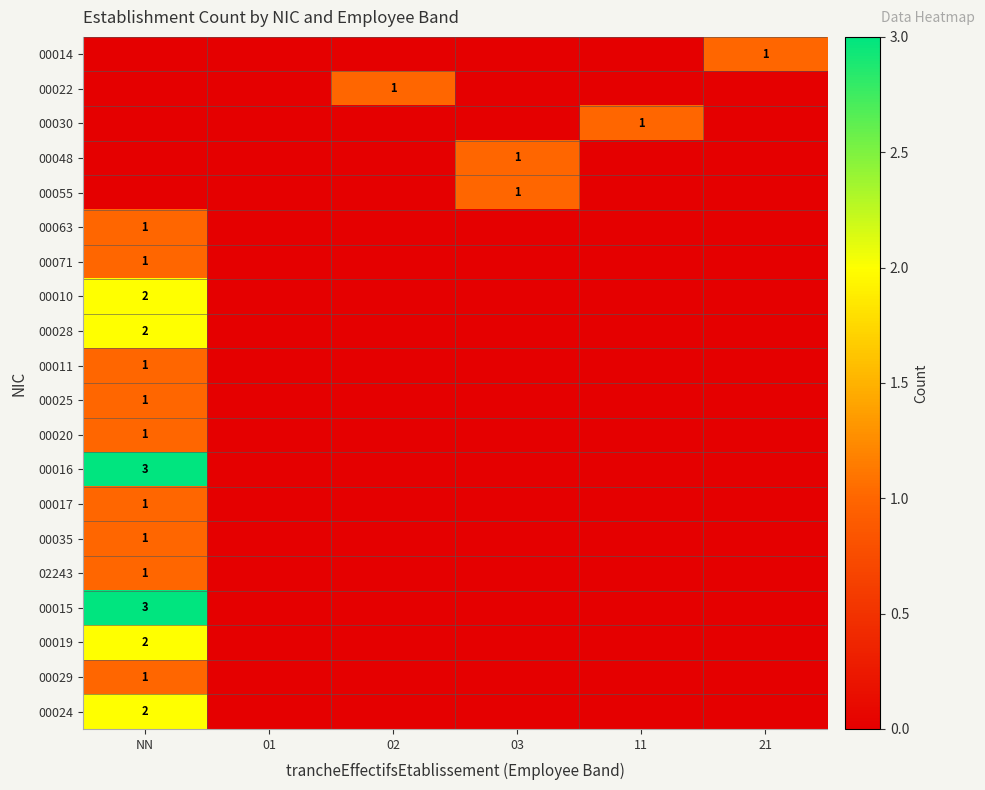

Which category has the lowest value in the 00011 series?

01